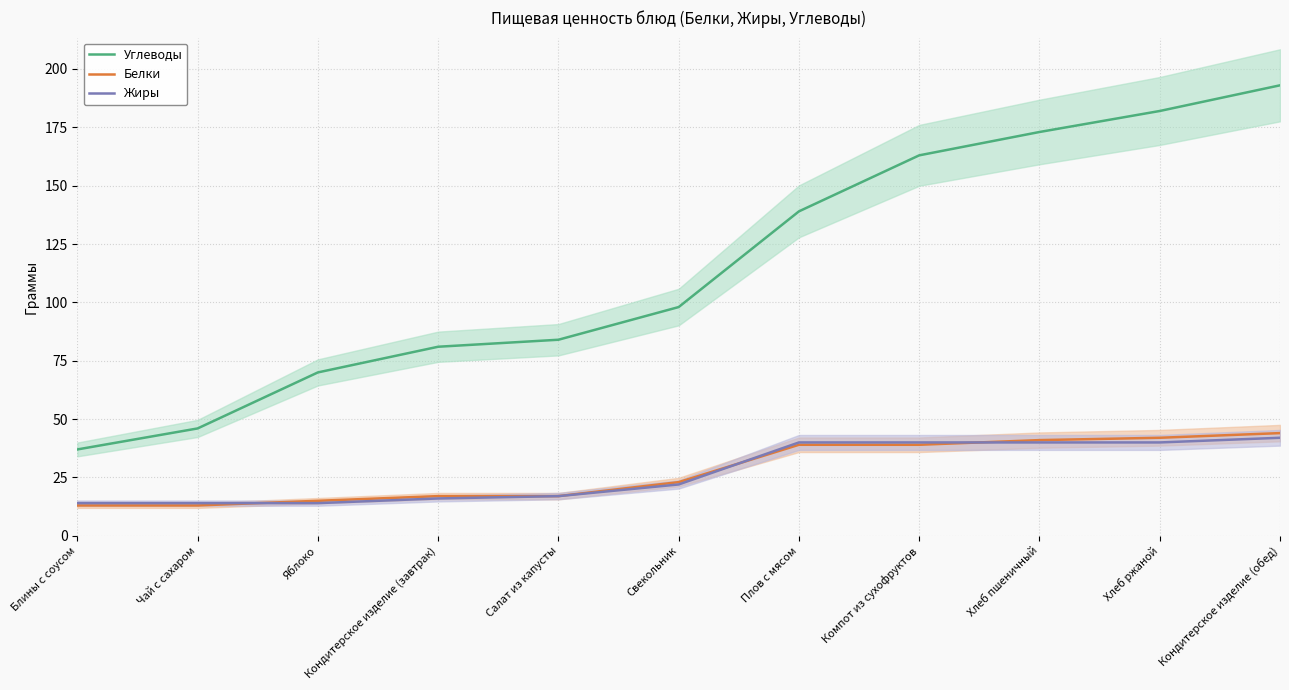

What is the approximate value of Жиры at Компот из сухофруктов, to the nearest 5?

40